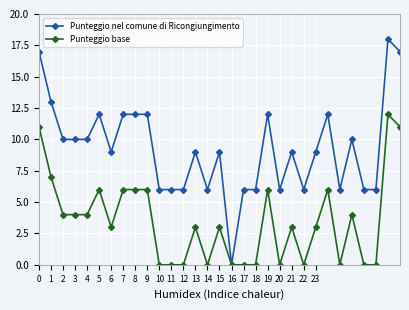

At how many categories does at least one series exceed 1?

30